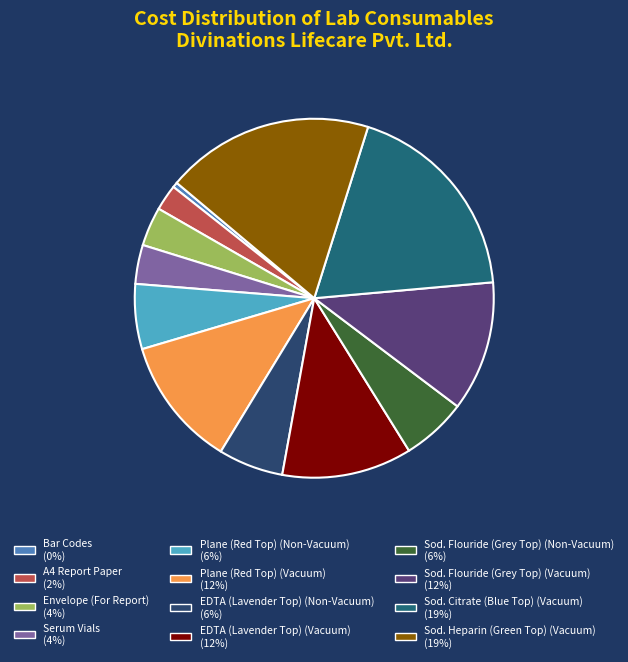

Which category has the smallest portion of the pie?

Bar Codes